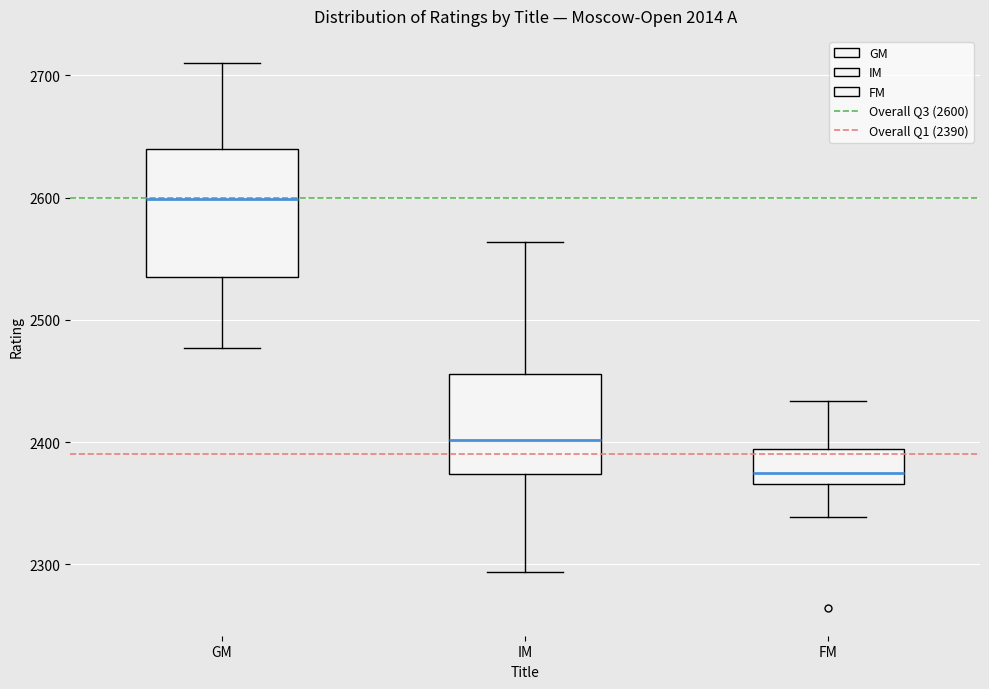

Which box has the lowest median line?

FM